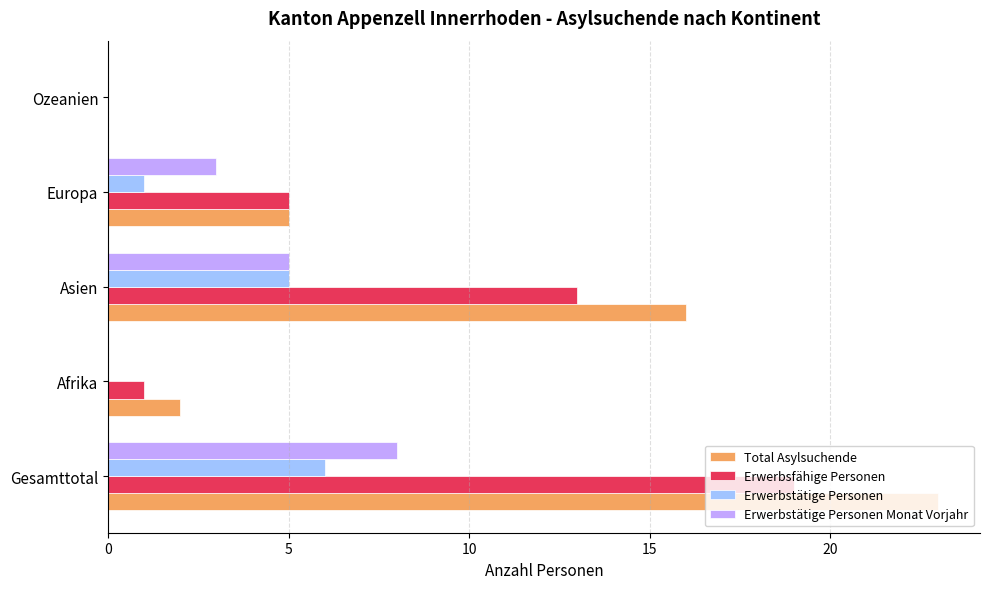

What value does the Total Asylsuchende series have at Gesamttotal?

23